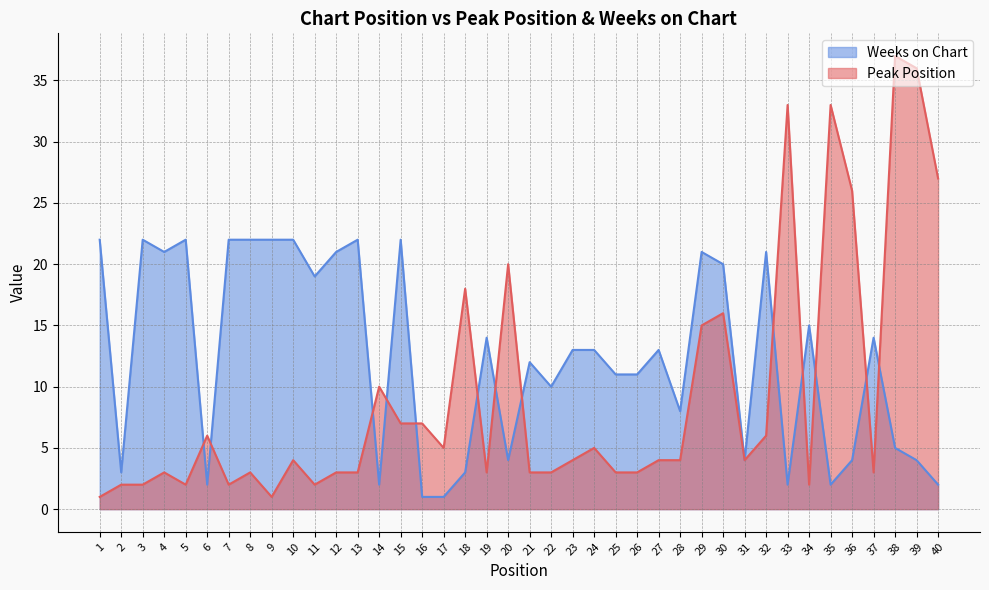

What is the difference between the Peak Position values at 11 and 18?

16